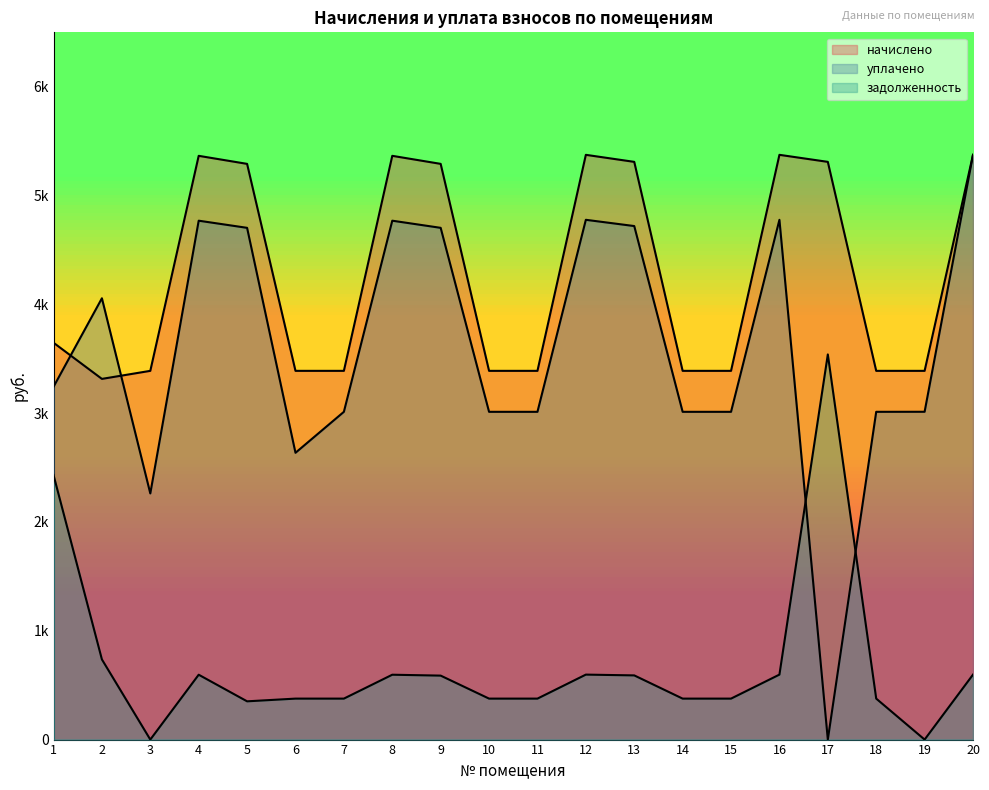

Rank the series at 4 from lowest to highest value.

задолженность, уплачено, начислено